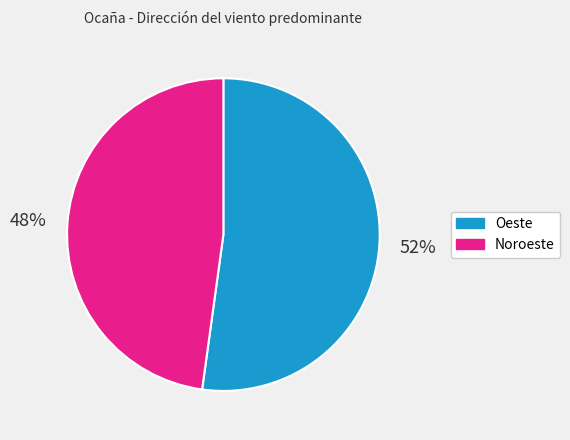

Count the number of slices in the pie.

2